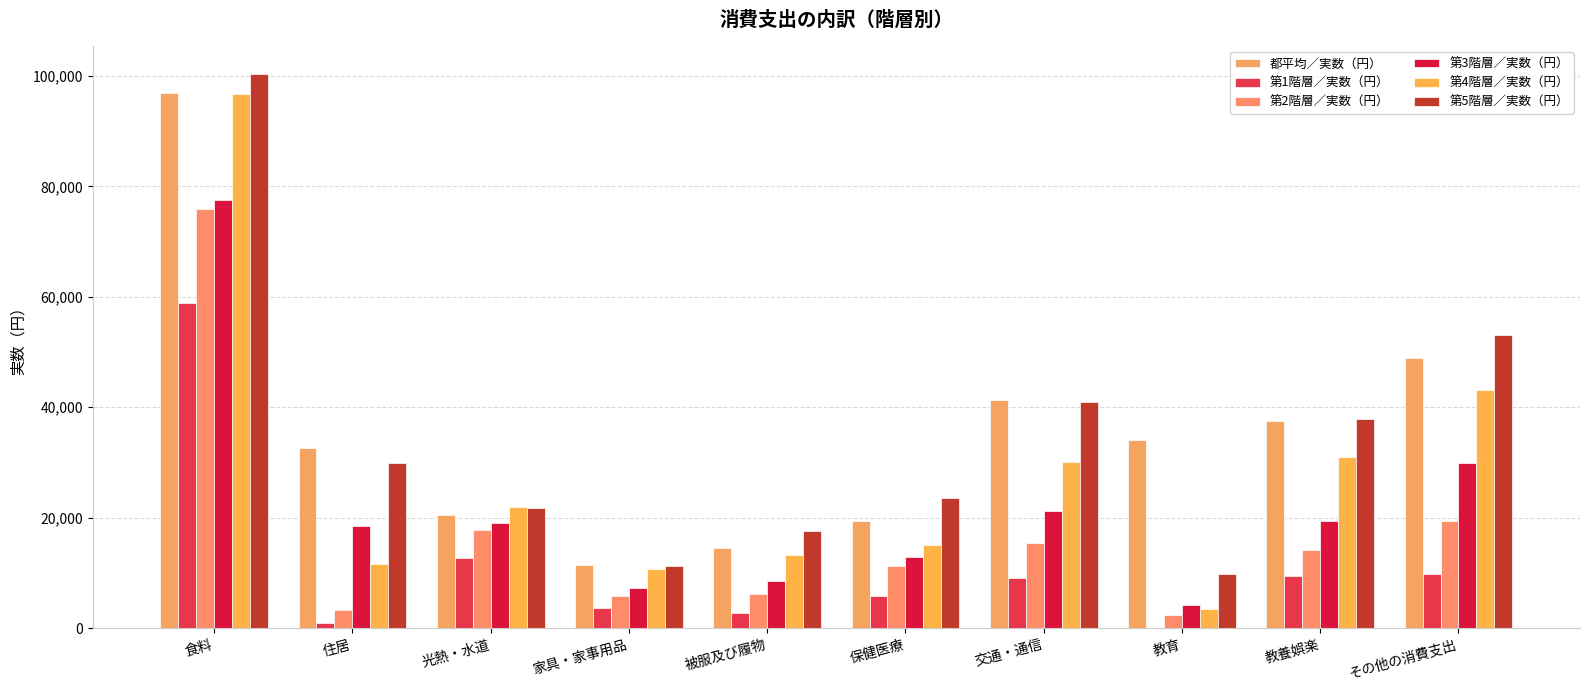

What is the label of the 7th bar from the right?

家具・家事用品